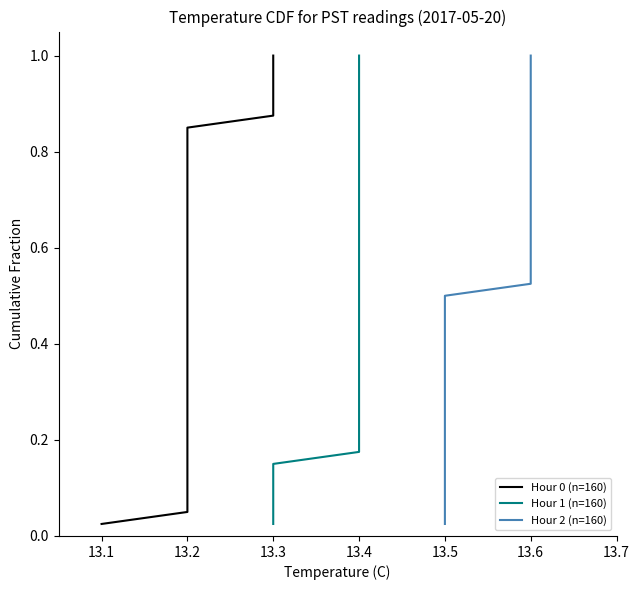

The value of Hour 0 (n=160) at 13.2 is 0.7. True or false?

True